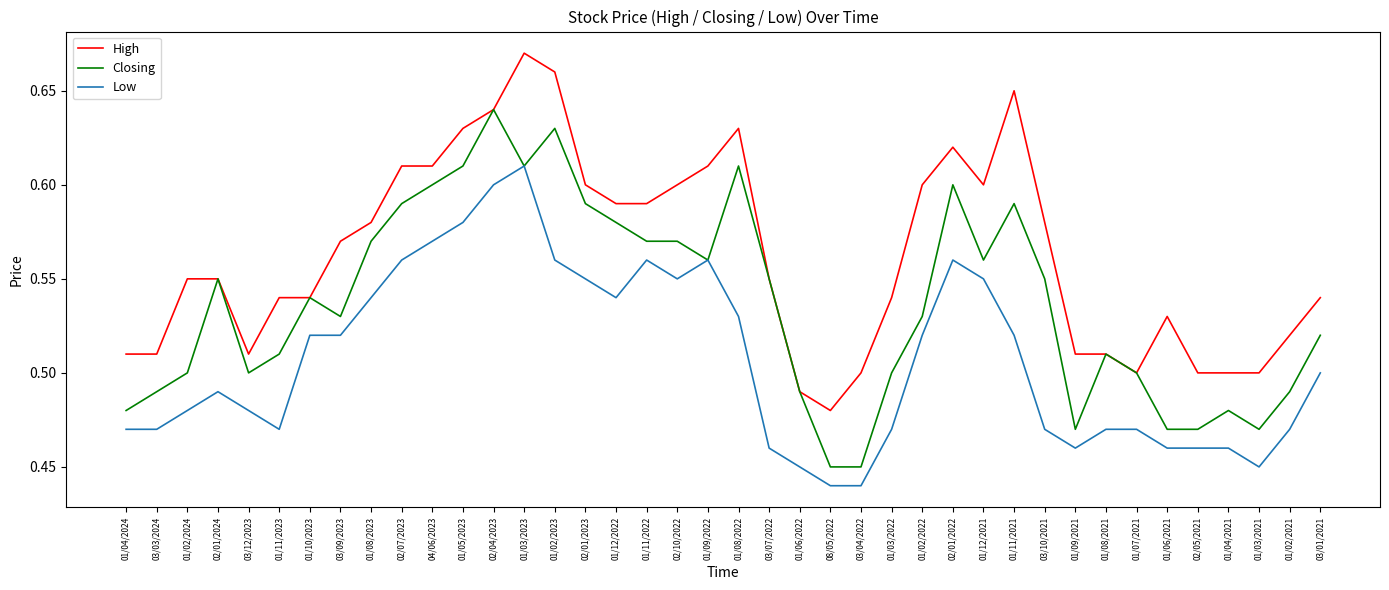

At how many categories does at least one series exceed 0?

40